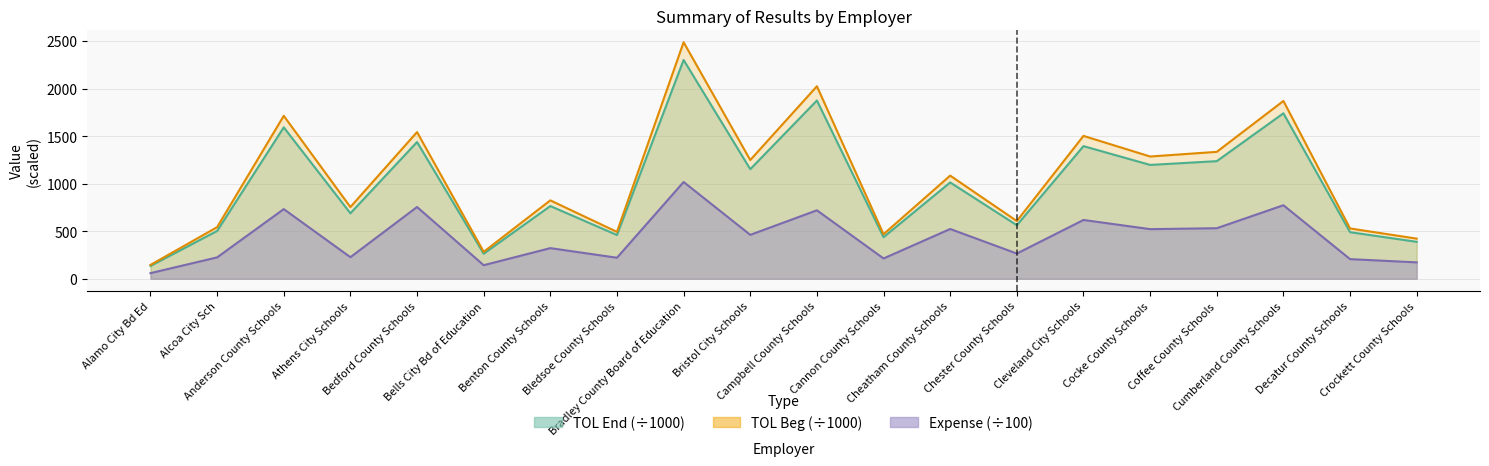

What value does the TOL End series have at Cleveland City Schools?

1394.5